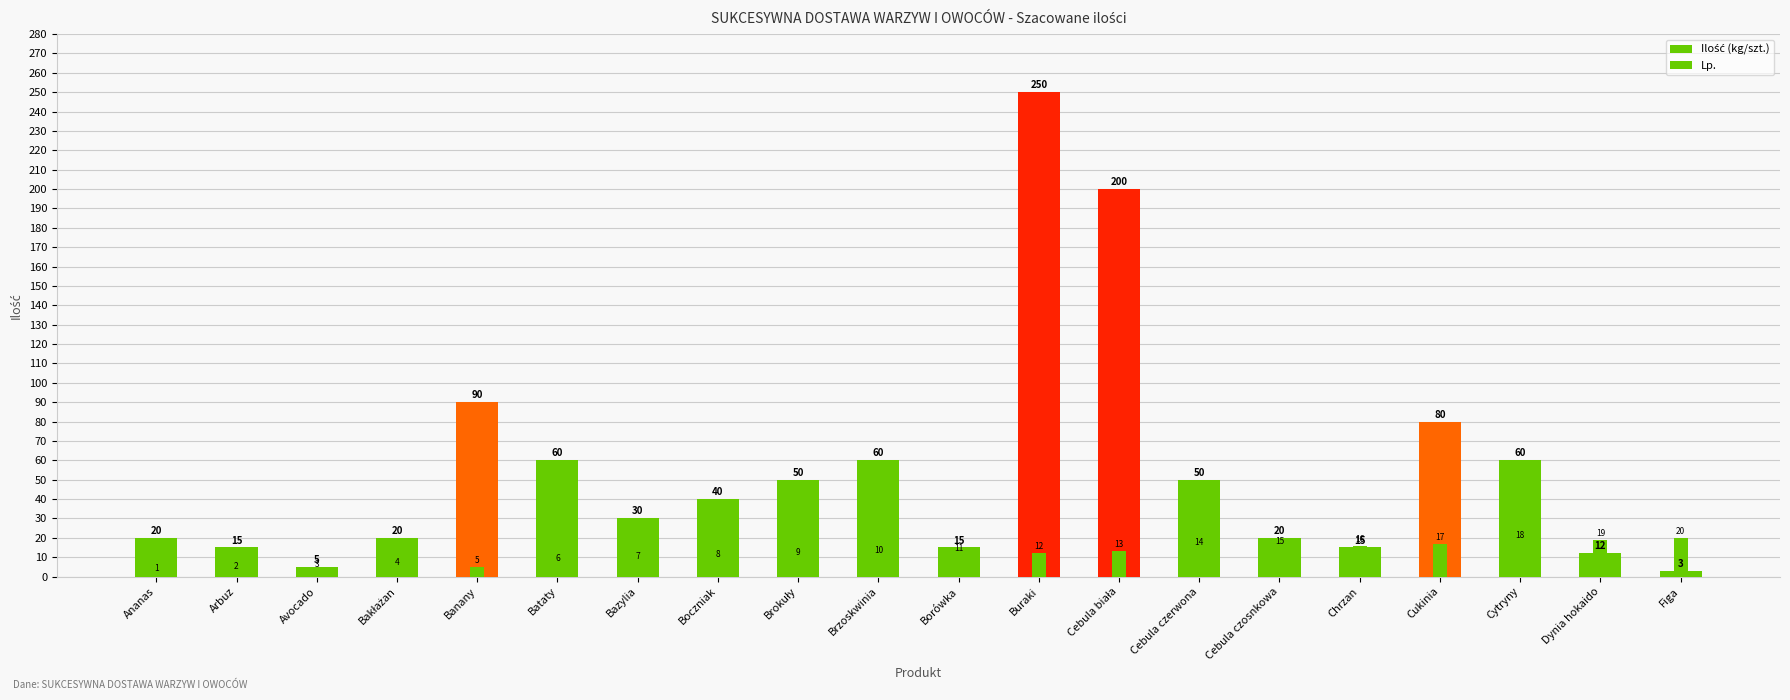

What is the minimum value shown in the chart?

1